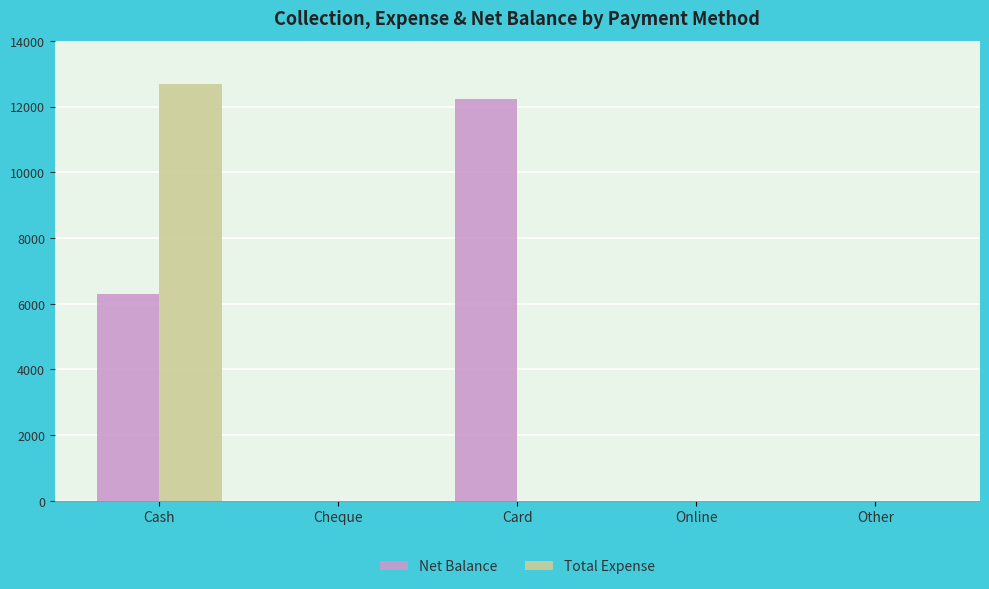

How many values in the Total Expense series exceed 0?

1